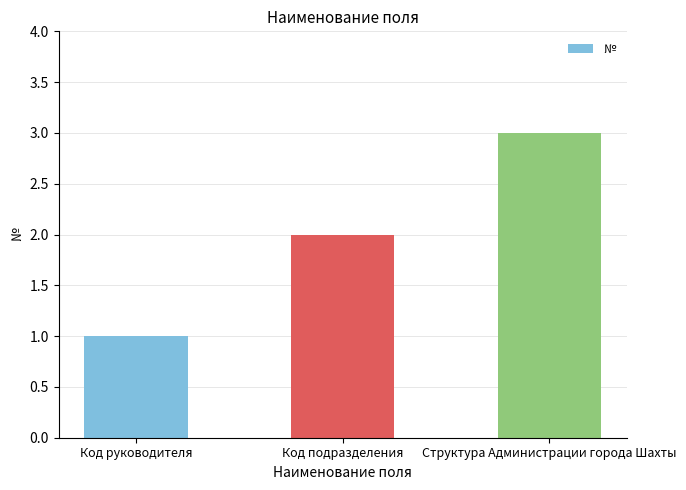

True or false: the data shows 0 at Код руководителя.

False